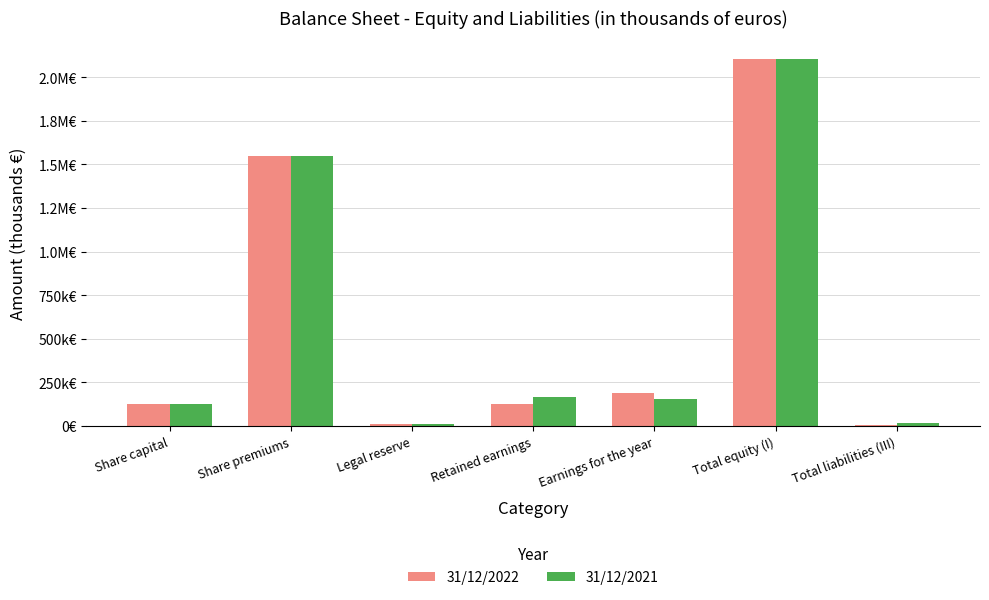

Reading left to right, extract all data points from this chart.

31/12/2022: Share capital=128692	Share premiums=1550120	Legal reserve=12954	Retained earnings=128948	Earnings for the year=187183	Total equity (I)=2105528	Total liabilities (III)=8289
31/12/2021: Share capital=128177	Share premiums=1547236	Legal reserve=12954	Retained earnings=165359	Earnings for the year=154649	Total equity (I)=2105807	Total liabilities (III)=16207